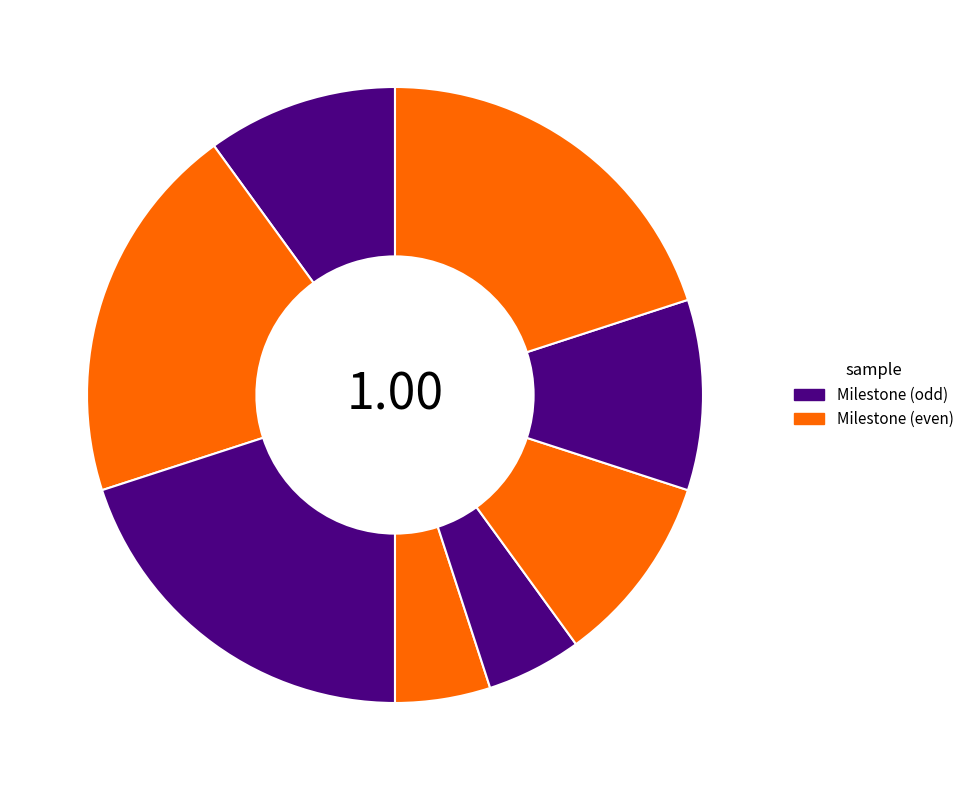

How many segments does this pie chart have?

8